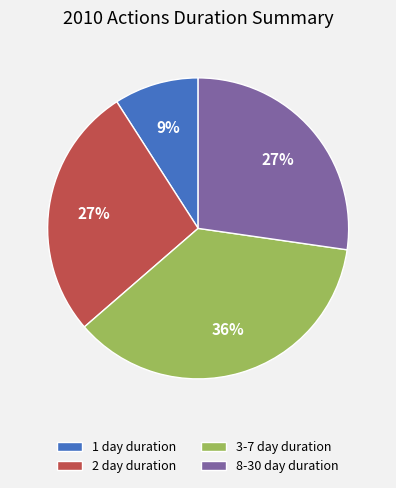

True or false: 8-30 day duration accounts for 27% of the total.

True